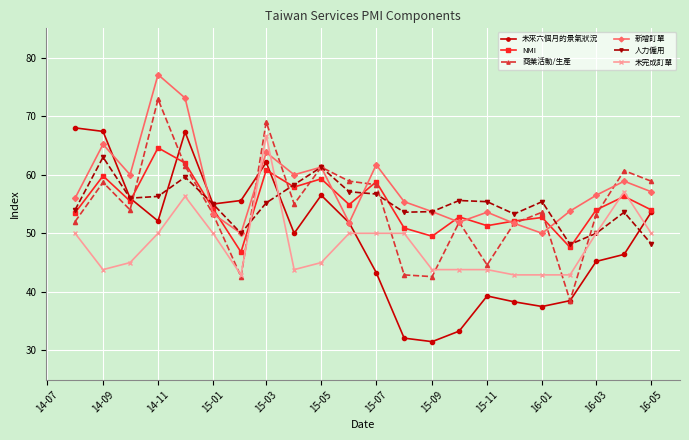

What are all the series names shown in the legend?

未來六個月的景氣狀況, NMI, 商業活動/生產, 新增訂單, 人力僱用, 未完成訂單